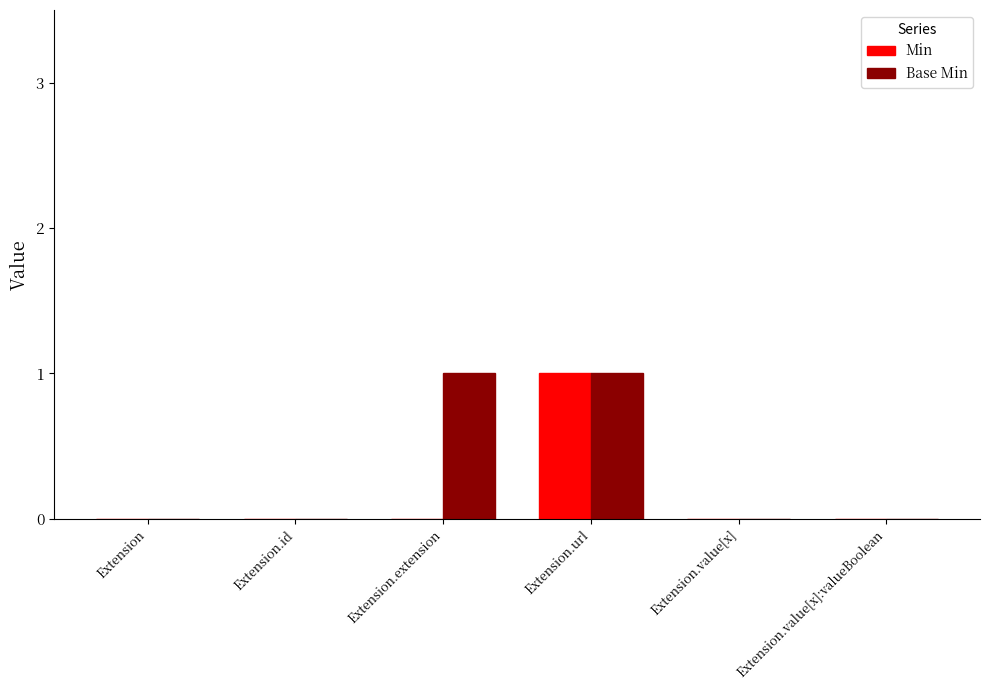

Is it true that Min equals 1 at Extension.url?

True